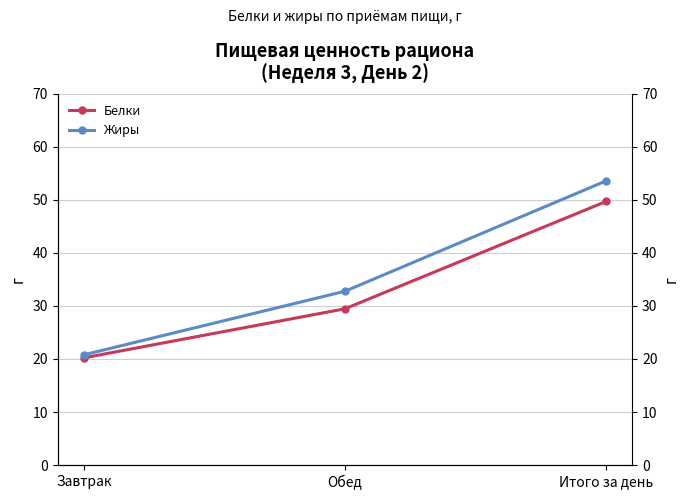

At which label does Жиры reach its peak?

Итого за день